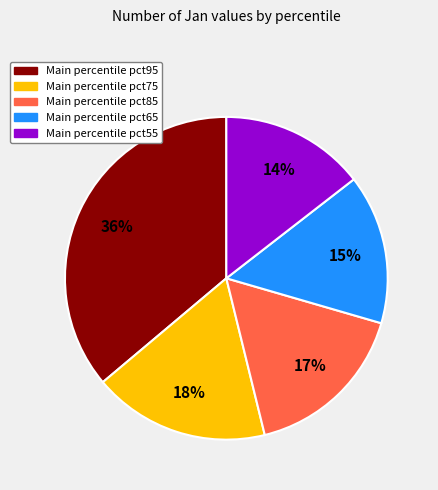

Is there a majority slice in this chart?

No